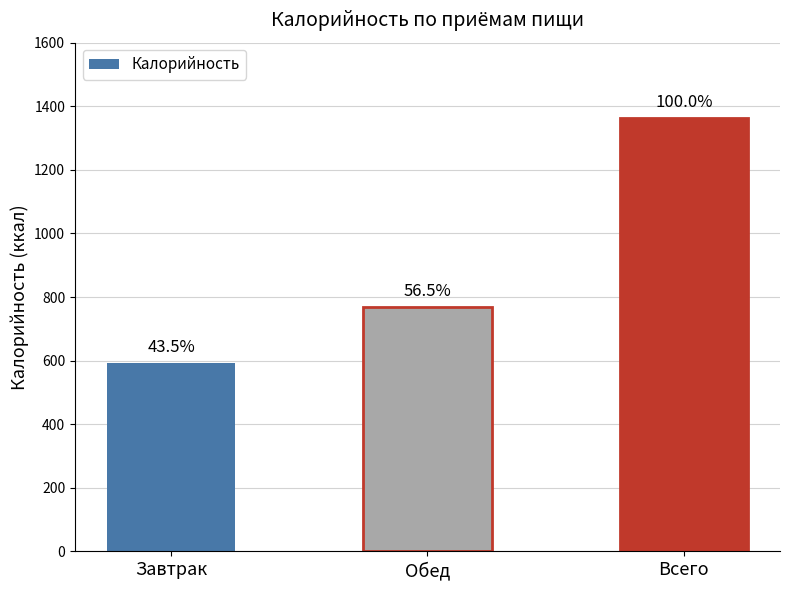

How many bars are there in total?

3